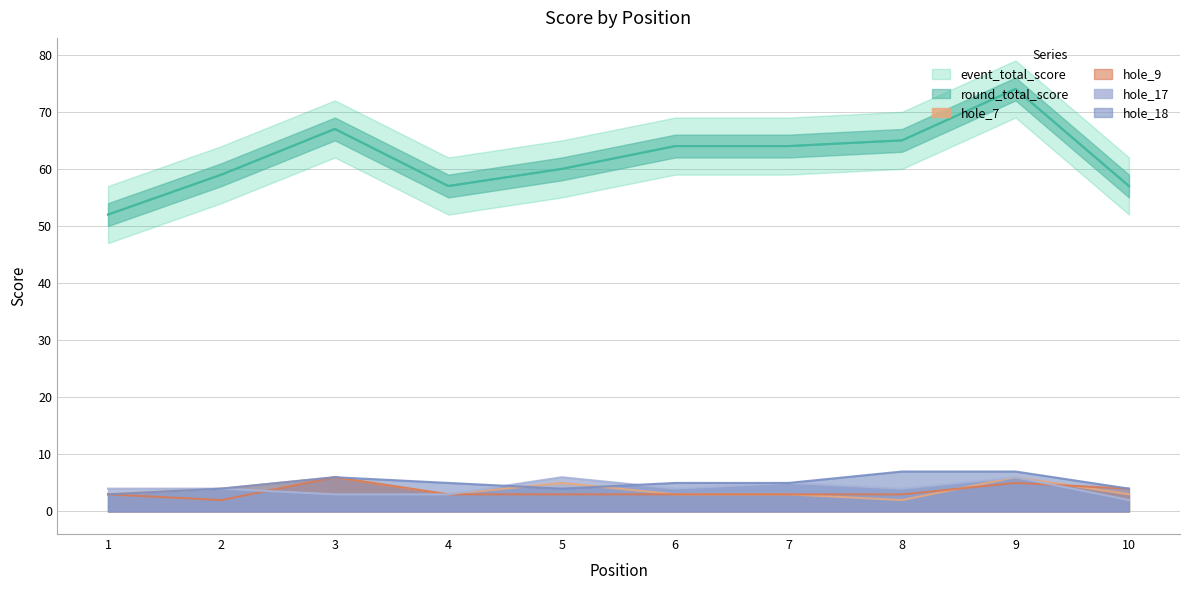

Which category has the lowest value across all series?

8